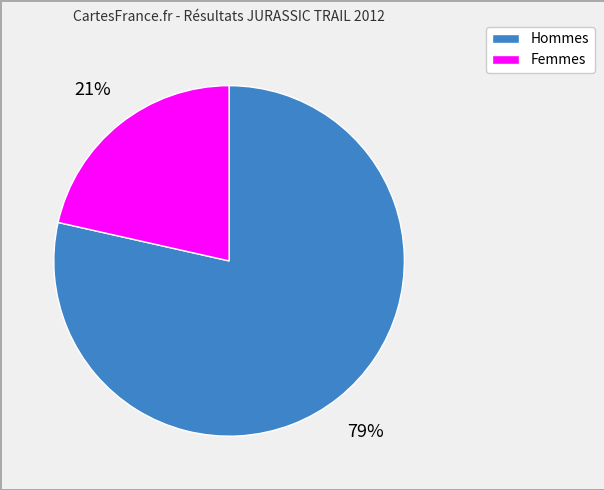

How many slices are in this pie chart?

2